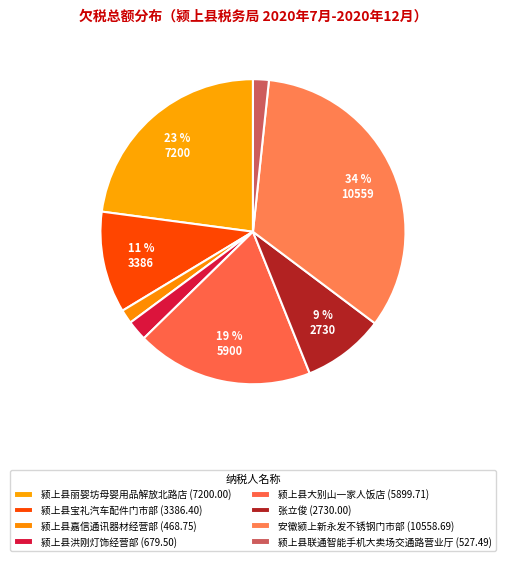

Which category has the biggest portion of the pie?

安徽颍上新永发不锈钢门市部